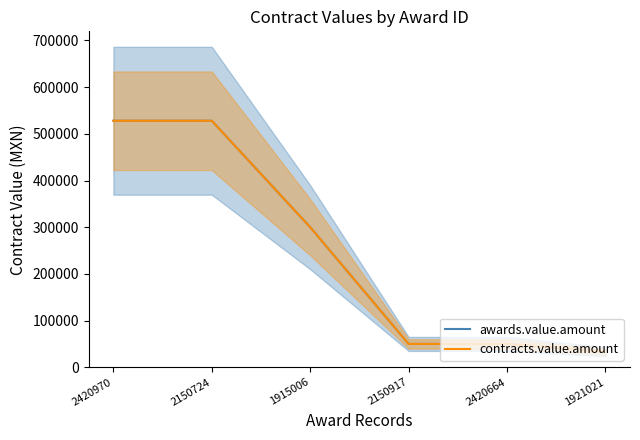

What is the approximate value of contracts.value.amount at 1921021?

33376.7